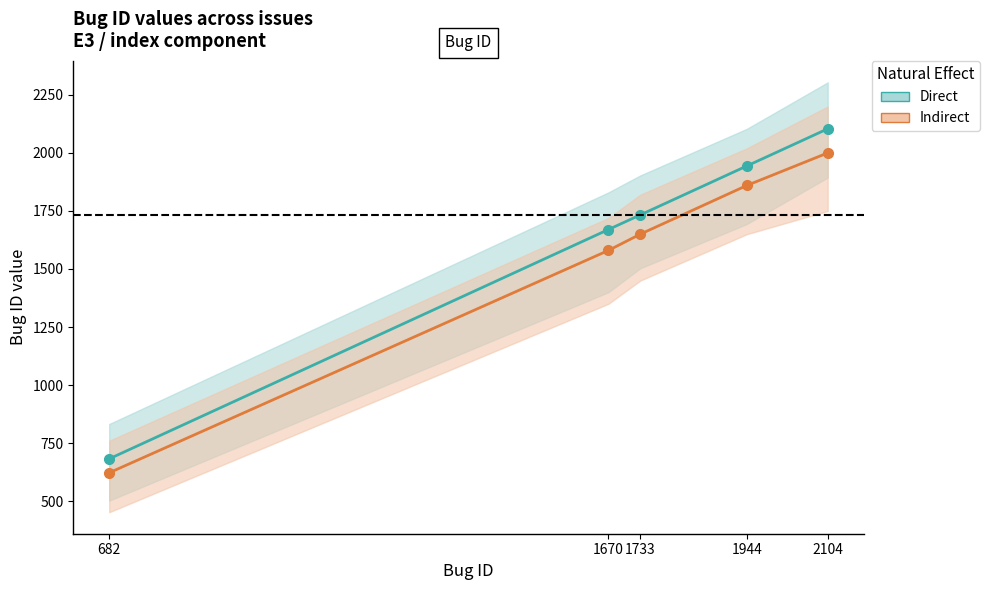

What is the average value of the Direct series?

1627